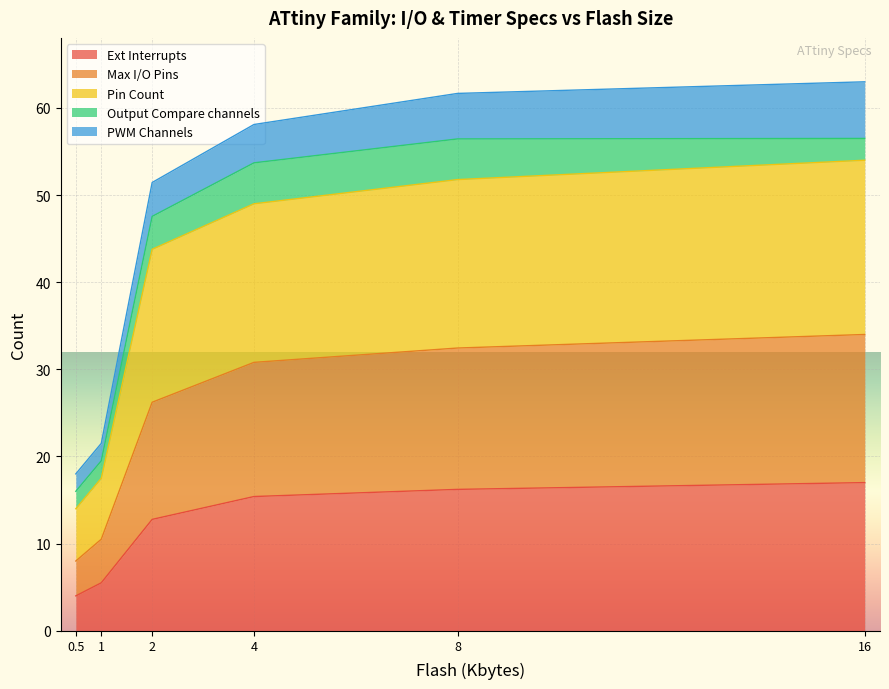

What is the average value of the Output Compare channels series?

4